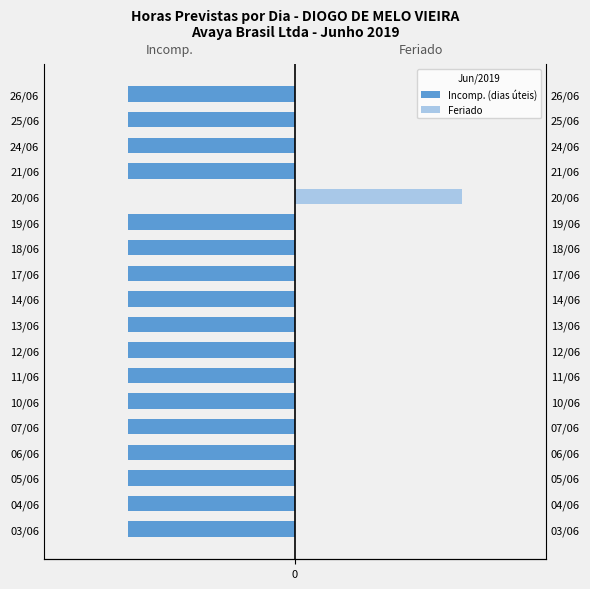

Is it true that Incomp. (dias úteis) equals -8 at 18/06?

True